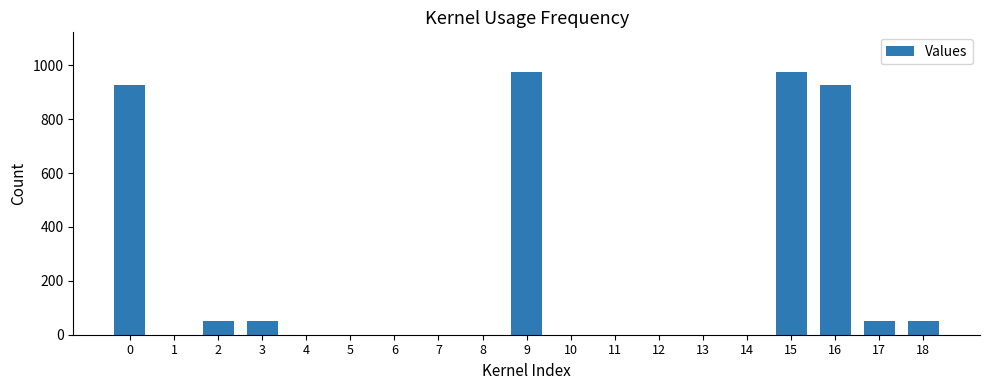

Is it true that the value at 1 is -518.0?

False